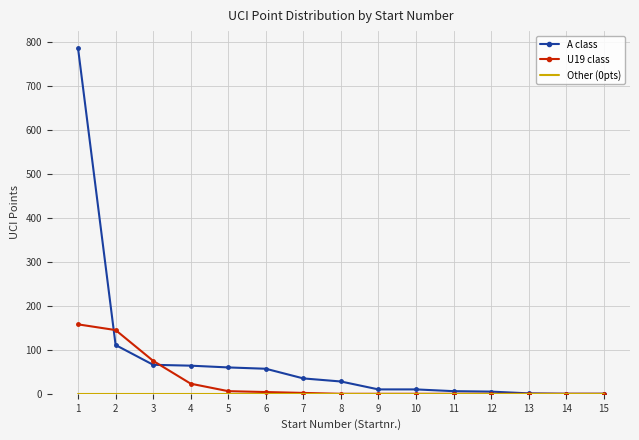

Which series has the largest total across all categories?

A class